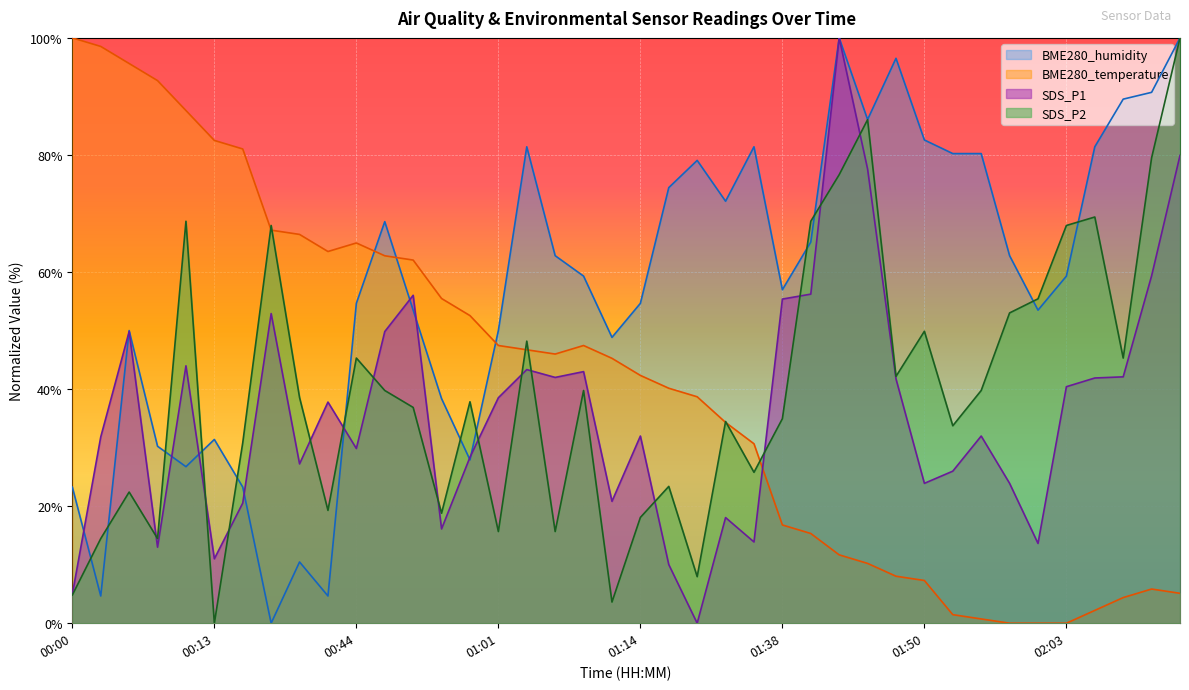

What position from the left is 02:00?

35